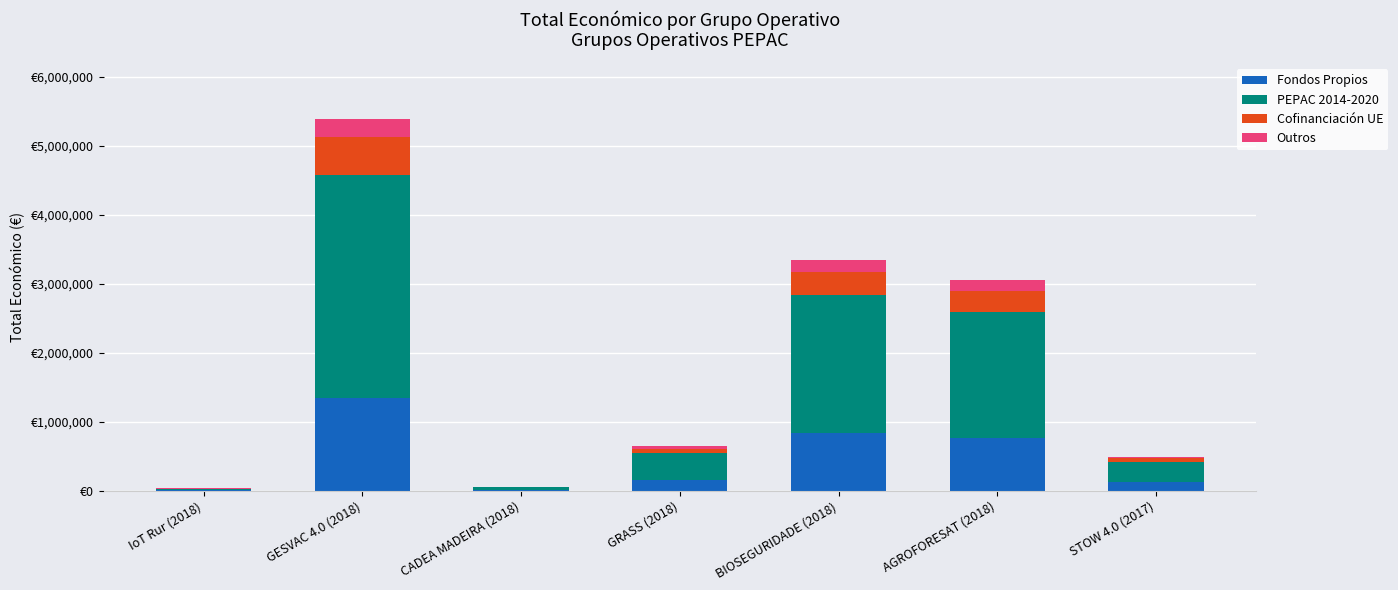

Between BIOSEGURIDADE (2018) and AGROFORESAT (2018), which series saw the biggest shift?

PEPAC 2014-2020